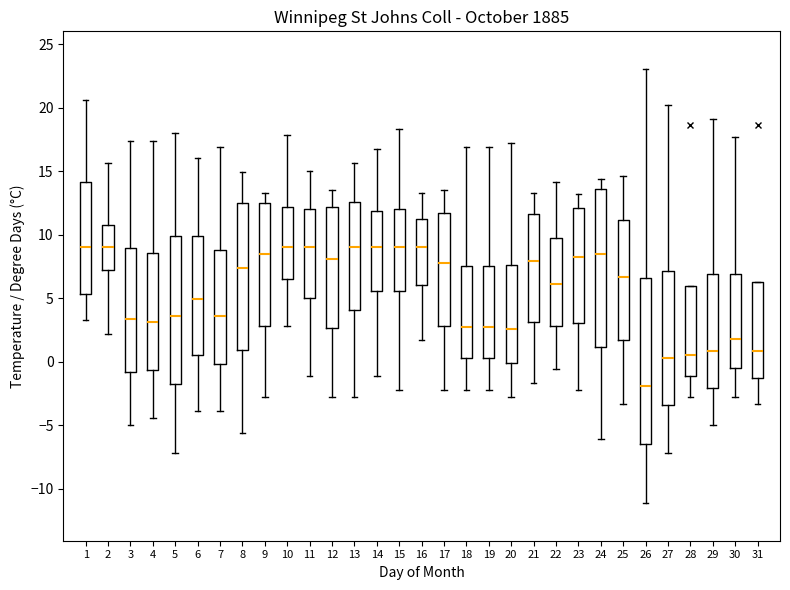

Reading left to right, read every box against the y-axis: the position of its median line, the range the box covers, and the ends of its whiskers. The values are not printed on the chart, so give them approximately, as read against the axis.

1: median 9.0, box 5.5 to 14.0, whiskers 3.5 to 20.5
2: median 9.0, box 7.0 to 10.5, whiskers 2.0 to 15.5
3: median 3.5, box -1.0 to 9.0, whiskers -5.0 to 17.5
4: median 3.0, box -0.5 to 8.5, whiskers -4.5 to 17.5
5: median 3.5, box -2.0 to 10.0, whiskers -7.0 to 18.0
6: median 5.0, box 0.5 to 10.0, whiskers -4.0 to 16.0
7: median 3.5, box 0.0 to 9.0, whiskers -4.0 to 17.0
8: median 7.5, box 1.0 to 12.5, whiskers -5.5 to 15.0
9: median 8.5, box 3.0 to 12.5, whiskers -3.0 to 13.5
10: median 9.0, box 6.5 to 12.0, whiskers 3.0 to 18.0
11: median 9.0, box 5.0 to 12.0, whiskers -1.0 to 15.0
12: median 8.0, box 2.5 to 12.0, whiskers -3.0 to 13.5
13: median 9.0, box 4.0 to 12.5, whiskers -3.0 to 15.5
14: median 9.0, box 5.5 to 12.0, whiskers -1.0 to 16.5
15: median 9.0, box 5.5 to 12.0, whiskers -2.0 to 18.5
16: median 9.0, box 6.0 to 11.0, whiskers 1.5 to 13.5
17: median 8.0, box 3.0 to 11.5, whiskers -2.0 to 13.5
18: median 3.0, box 0.5 to 7.5, whiskers -2.0 to 17.0
19: median 3.0, box 0.5 to 7.5, whiskers -2.0 to 17.0
20: median 2.5, box 0.0 to 7.5, whiskers -3.0 to 17.0
21: median 8.0, box 3.0 to 11.5, whiskers -1.5 to 13.5
22: median 6.0, box 3.0 to 10.0, whiskers -0.5 to 14.0
23: median 8.5, box 3.0 to 12.0, whiskers -2.0 to 13.0
24: median 8.5, box 1.0 to 13.5, whiskers -6.0 to 14.5
25: median 6.5, box 1.5 to 11.0, whiskers -3.5 to 14.5
26: median -2.0, box -6.5 to 6.5, whiskers -11.0 to 23.0
27: median 0.5, box -3.5 to 7.0, whiskers -7.0 to 20.0
28: median 0.5, box -1.0 to 6.0, whiskers -3.0 to 6.0
29: median 1.0, box -2.0 to 7.0, whiskers -5.0 to 19.0
30: median 2.0, box -0.5 to 7.0, whiskers -3.0 to 17.5
31: median 1.0, box -1.5 to 6.5, whiskers -3.5 to 6.5